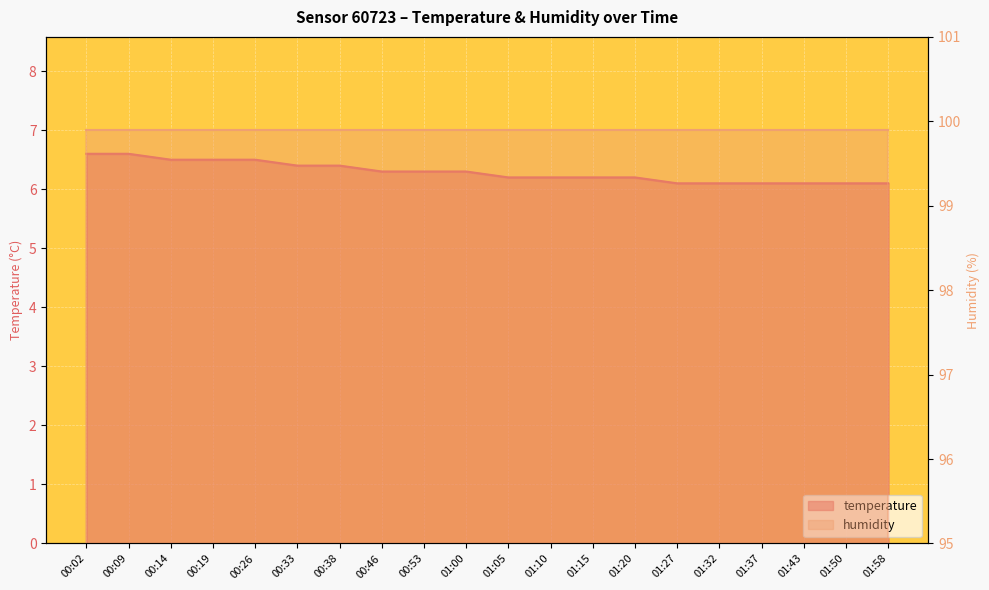

What position from the right is 01:27?

6